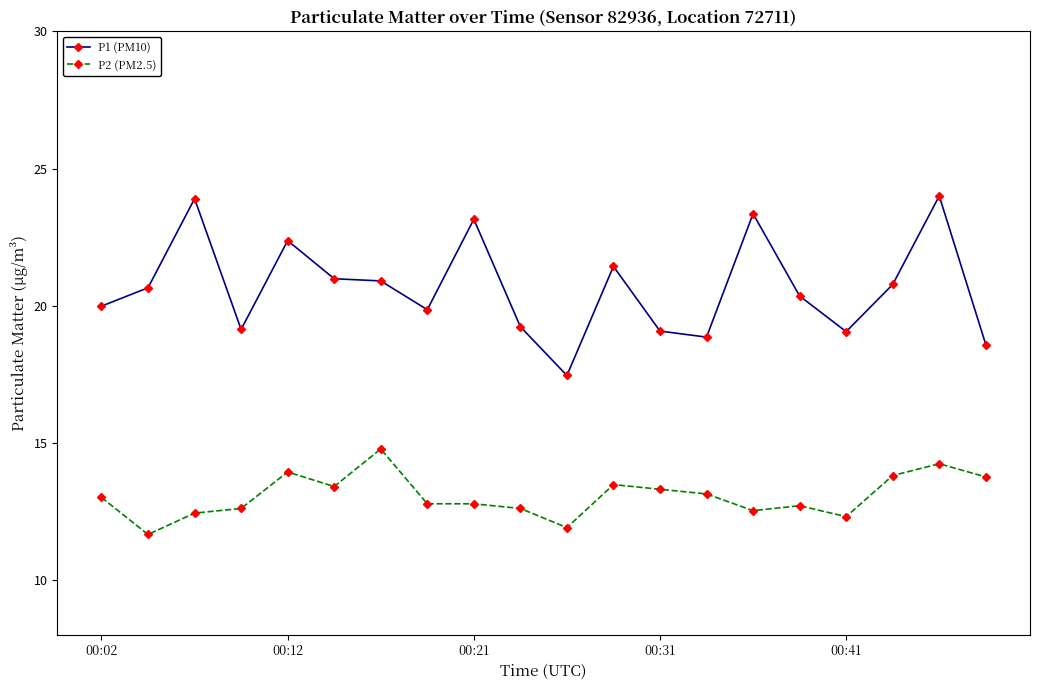

Which series has the widest spread of values?

P1 (PM10)